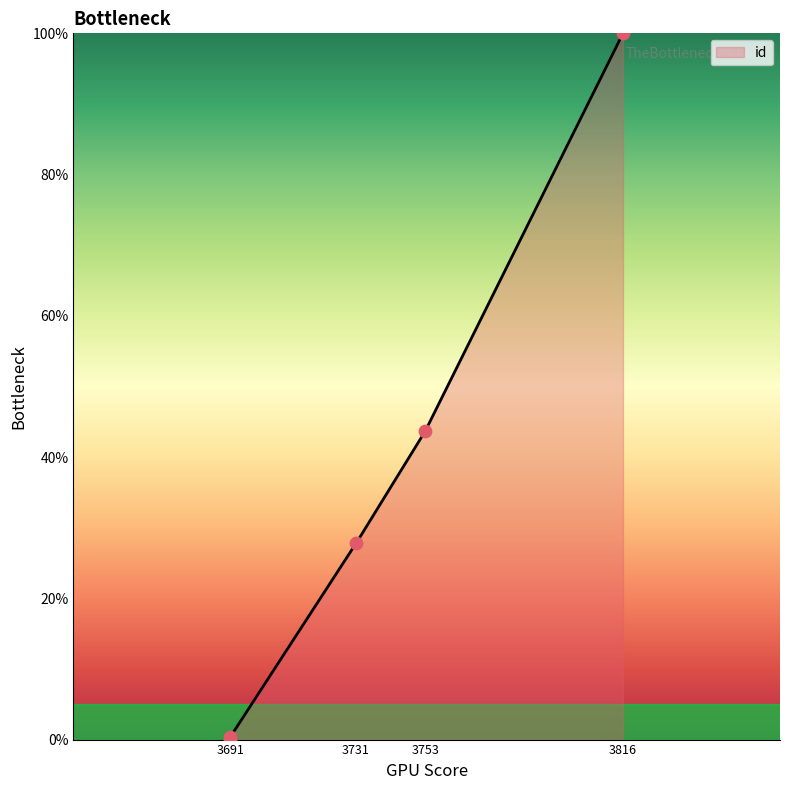

Between 3691 and 3691, which is larger?

3691